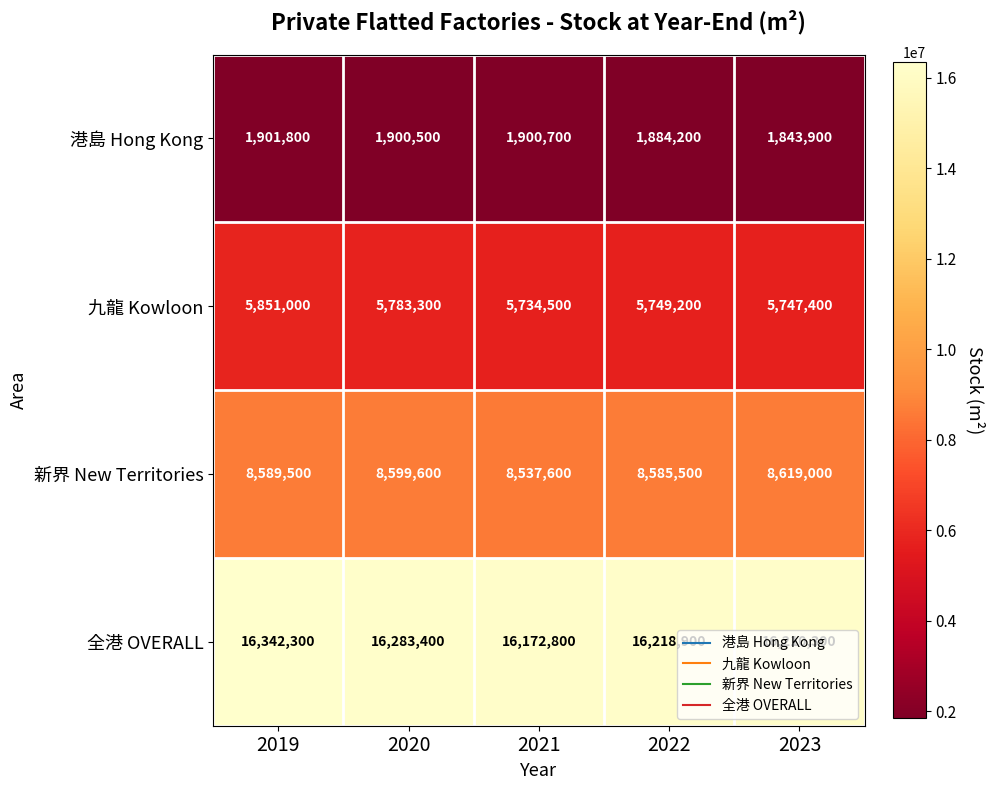

Which series has the largest total across all categories?

全港 OVERALL